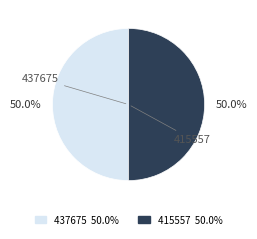

The 415557 slice represents 50% of the pie. True or false?

True